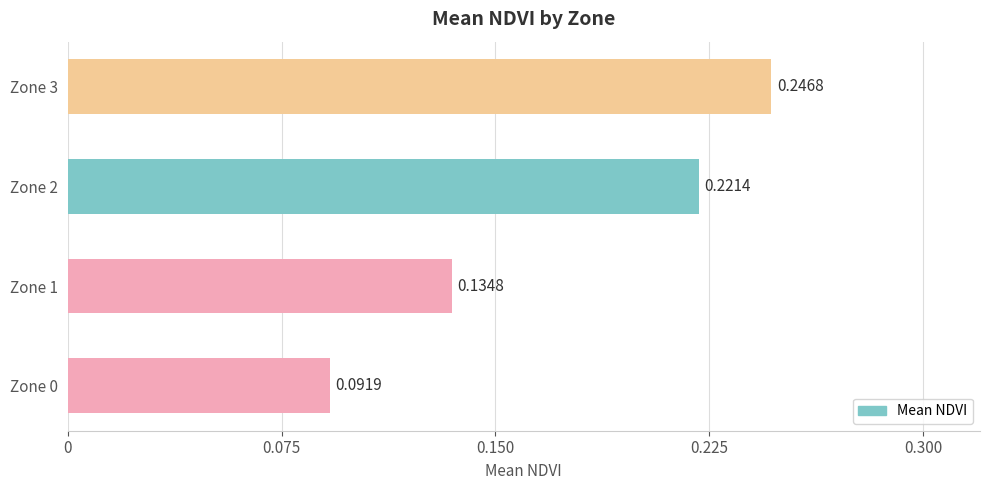

What is the change in value from Zone 1 to Zone 2?

+0.1